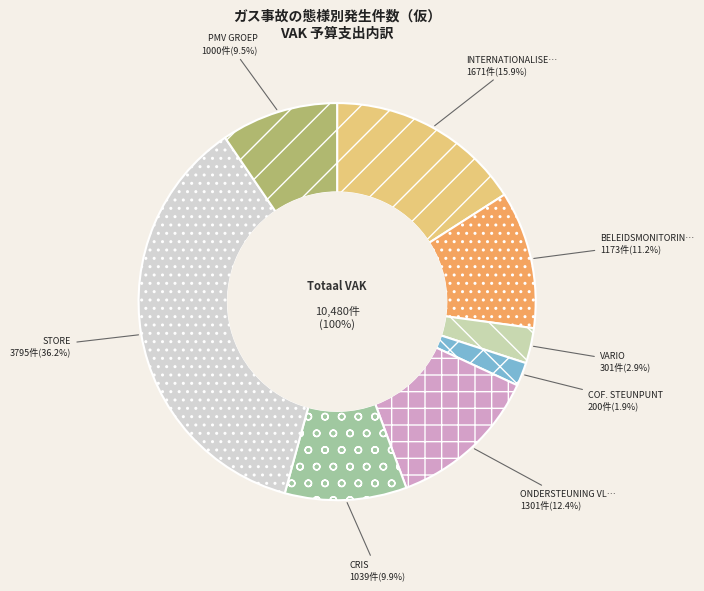

What percentage is NOT represented by PMV GROEP?

90.5%